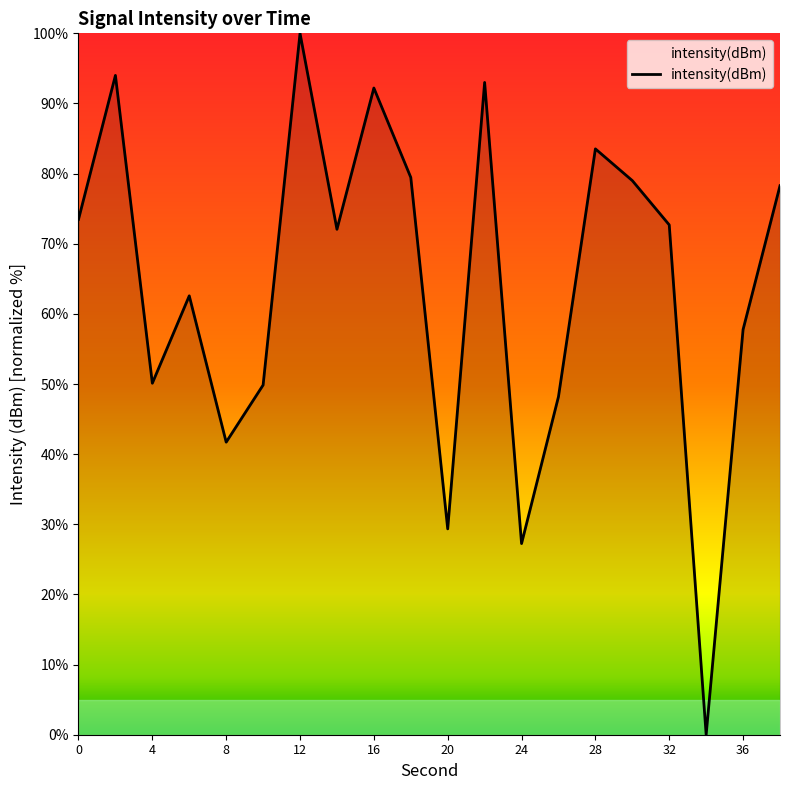

What is the difference between the maximum and minimum values?

100.0